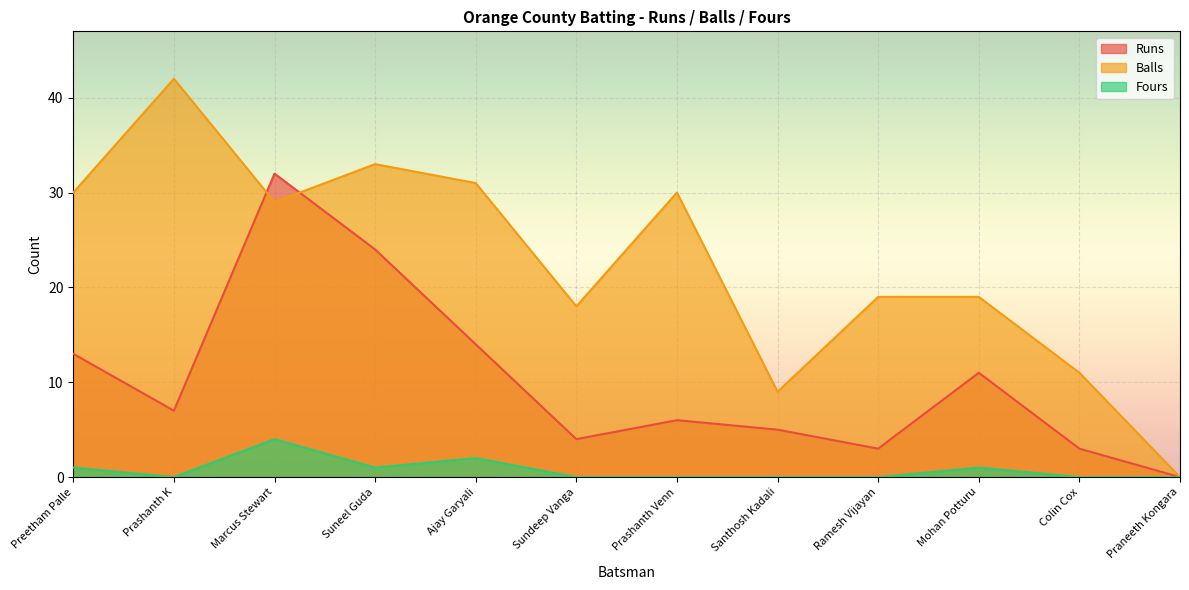

Is it true that Fours equals -1 at Prashanth K?

False